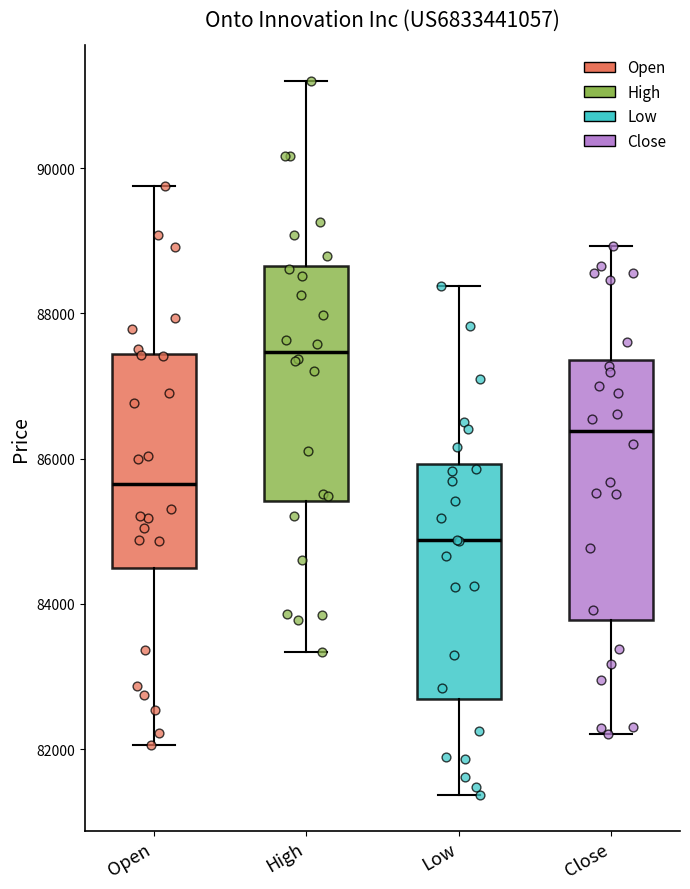

Reading left to right, read every box against the y-axis: the position of its median line, the range the box covers, and the ends of its whiskers. The values are not printed on the chart, so give them approximately, as read against the axis.

Open: median 85600, box 84400 to 87400, whiskers 82000 to 89800
High: median 87400, box 85400 to 88600, whiskers 83400 to 91200
Low: median 84800, box 82600 to 86000, whiskers 81400 to 88400
Close: median 86400, box 83800 to 87400, whiskers 82200 to 89000